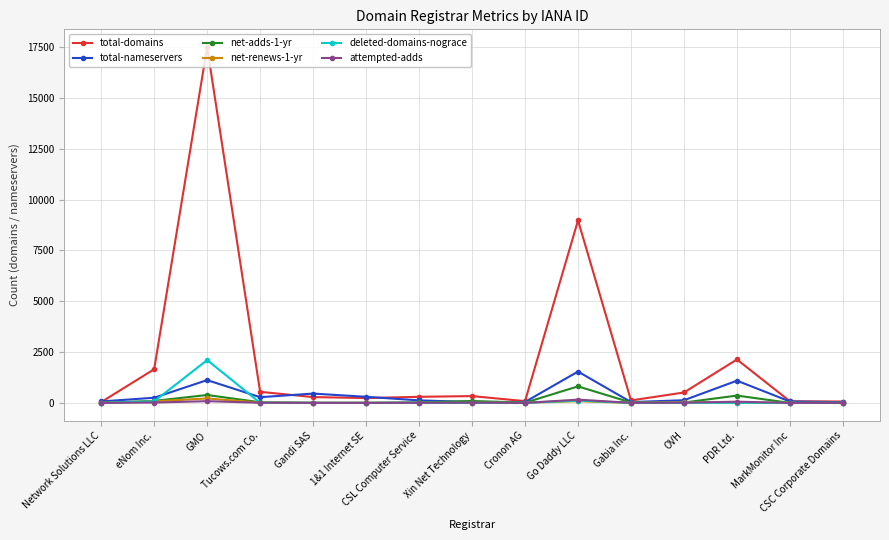

True or false: net-renews-1-yr has more than 0 interior local peaks.

True